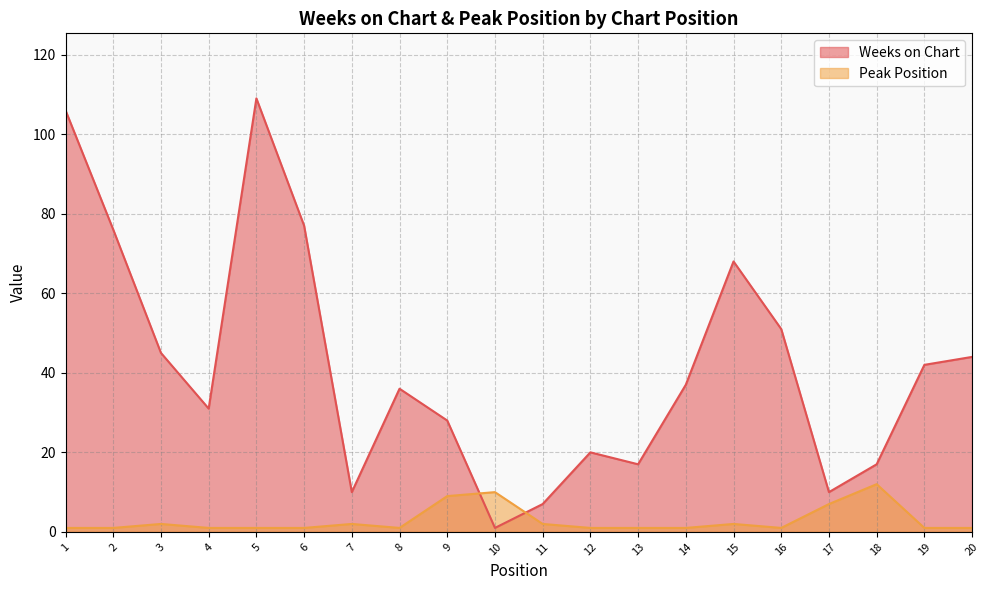

Reading left to right, list all the values displayed in this chart.

Weeks on Chart: 106	76	45	31	109	77	10	36	28	1	7	20	17	37	68	51	10	17	42	44
Peak Position: 1	1	2	1	1	1	2	1	9	10	2	1	1	1	2	1	7	12	1	1